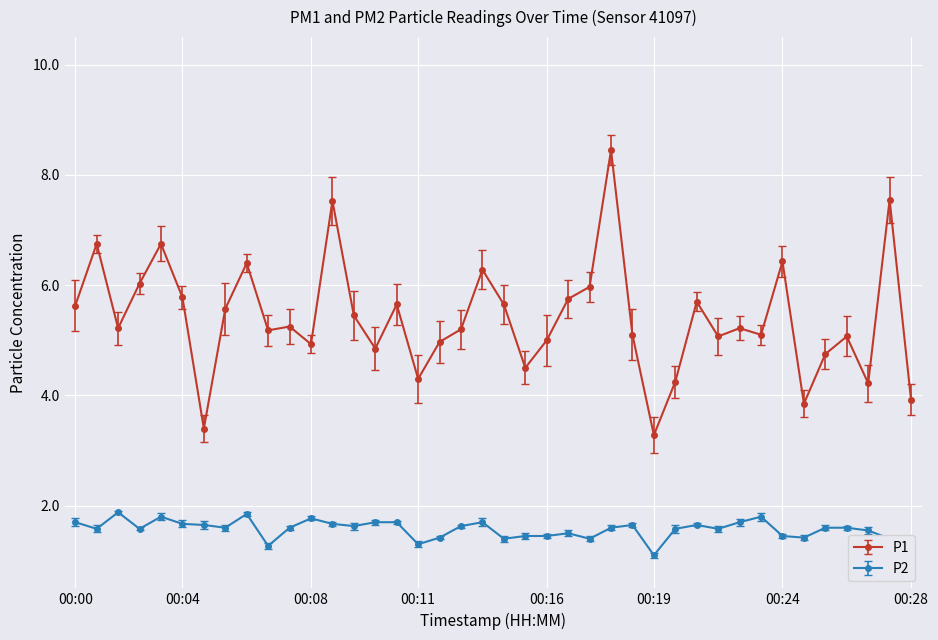

Rank the series by their average value, from highest to lowest.

P1, P2